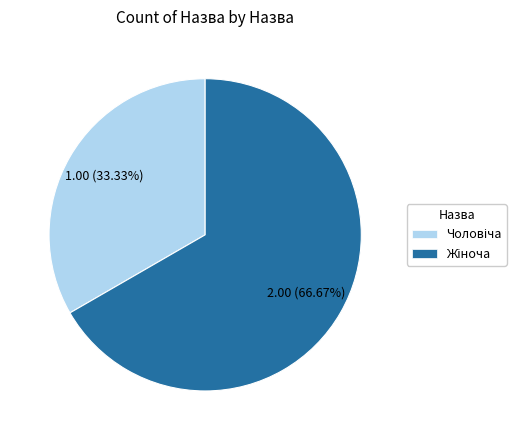

How many segments does this pie chart have?

2